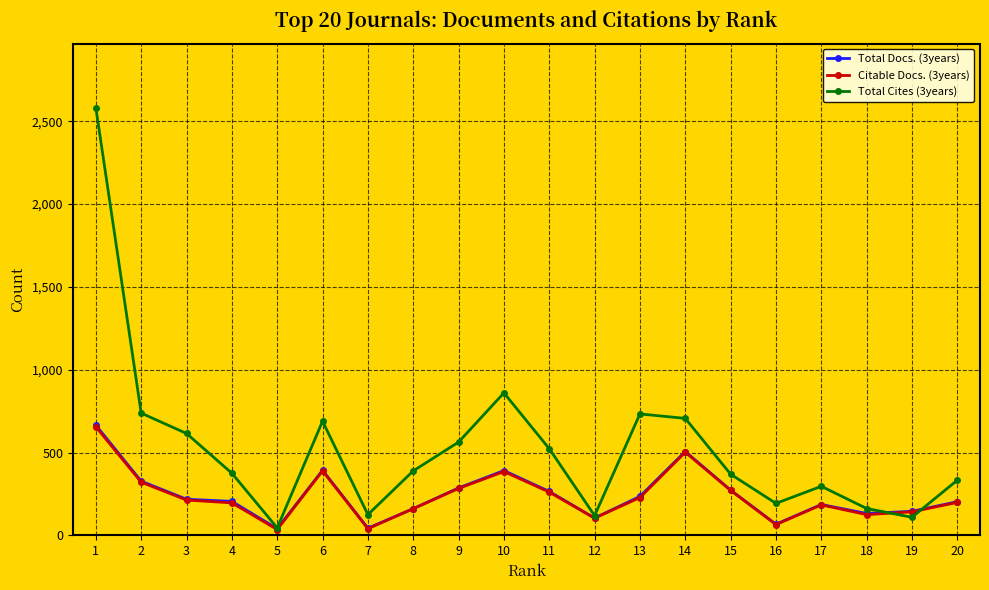

What is the difference between the Total Docs. (3years) values at 16 and 15?

206